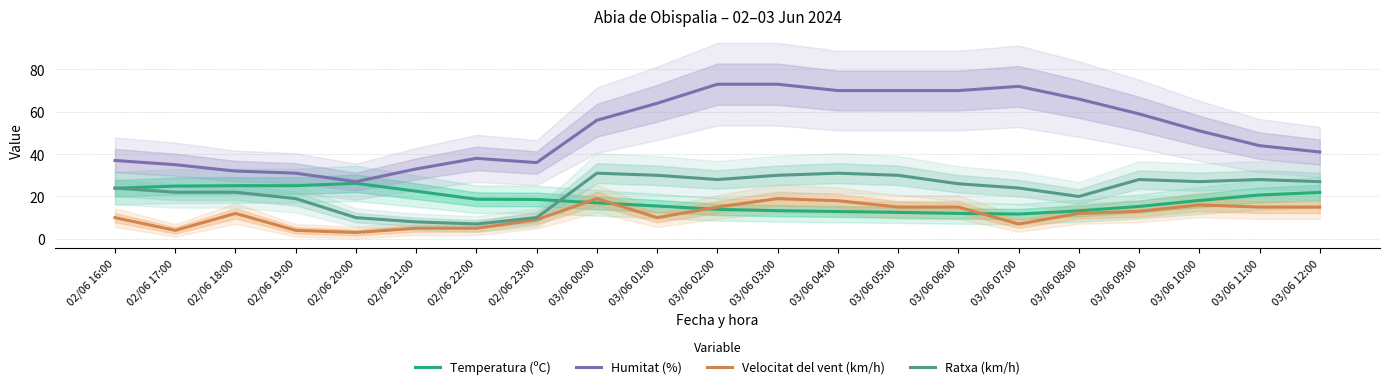

At which category does Ratxa (km/h) reach its first local valley?

02/06 22:00